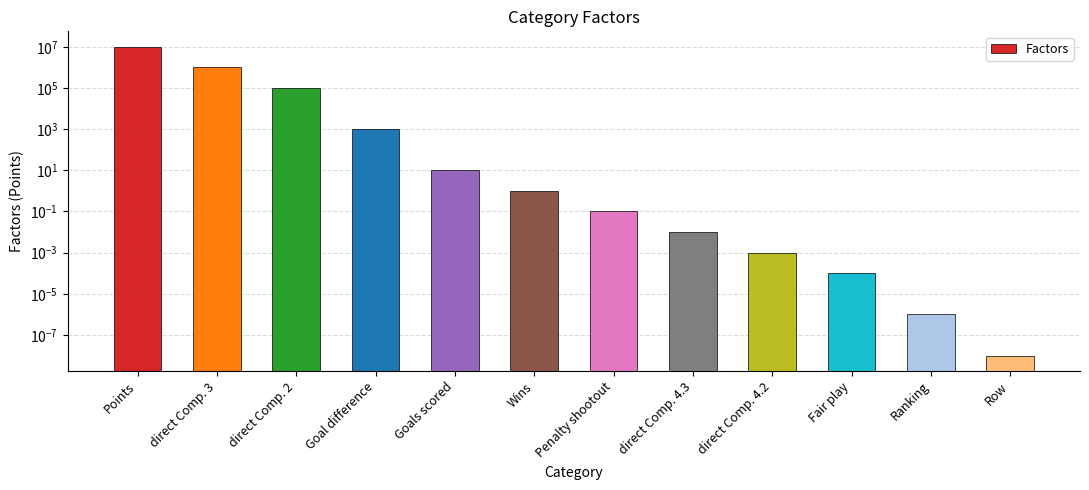

Reading left to right, list all the values displayed in this chart.

10000000.0	1000000.0	100000.0	1000.0	10.0	1.0	0.1	0.0	0.0	0.0	0.0	0.0